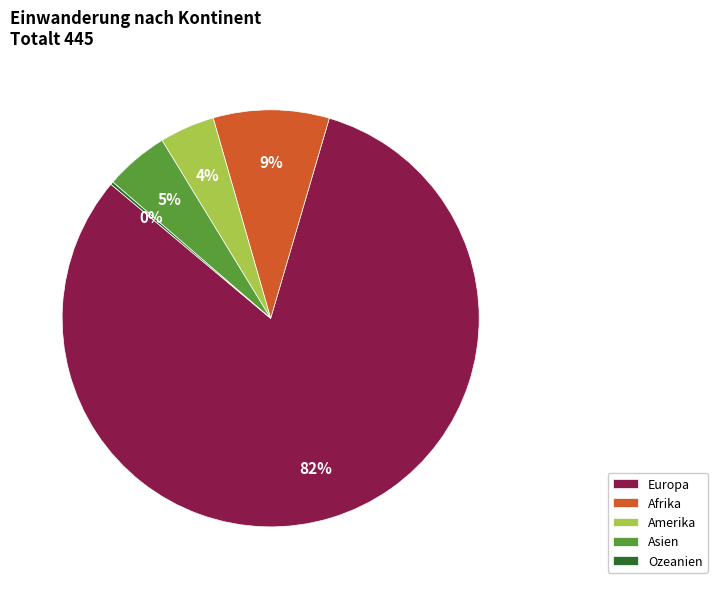

True or false: Amerika accounts for 4% of the total.

True